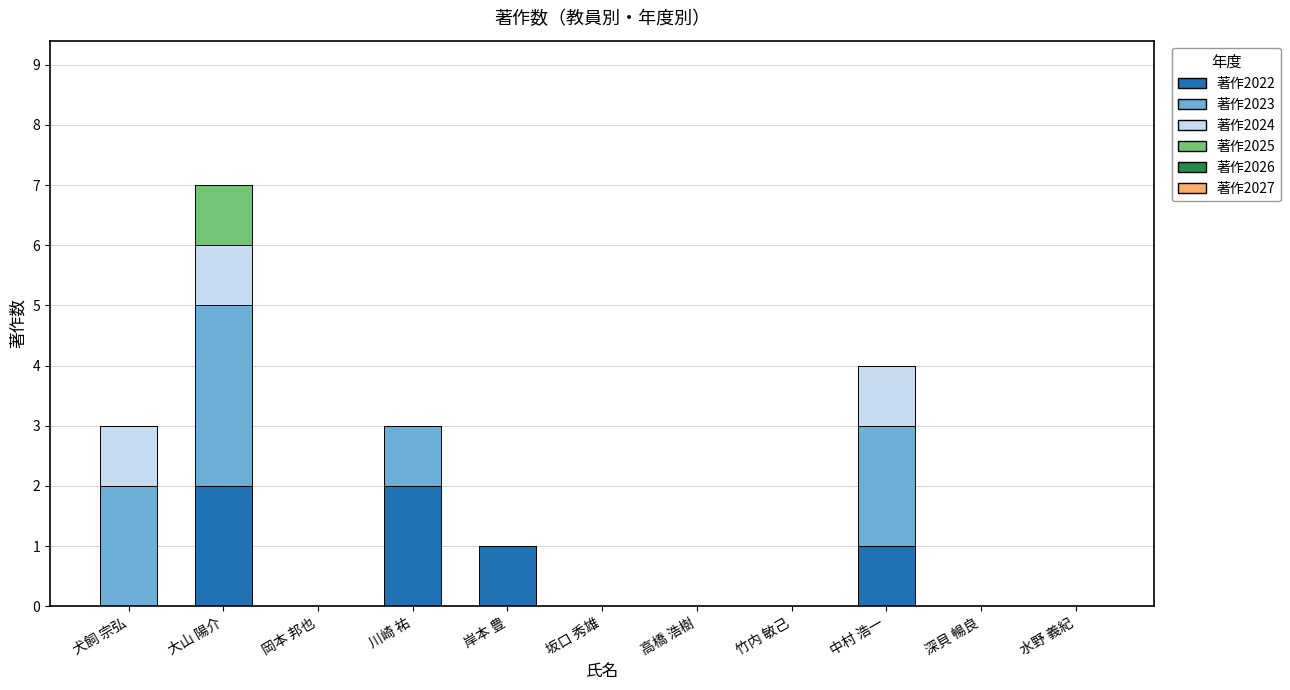

At which category is the sum across all series the highest?

大山 陽介